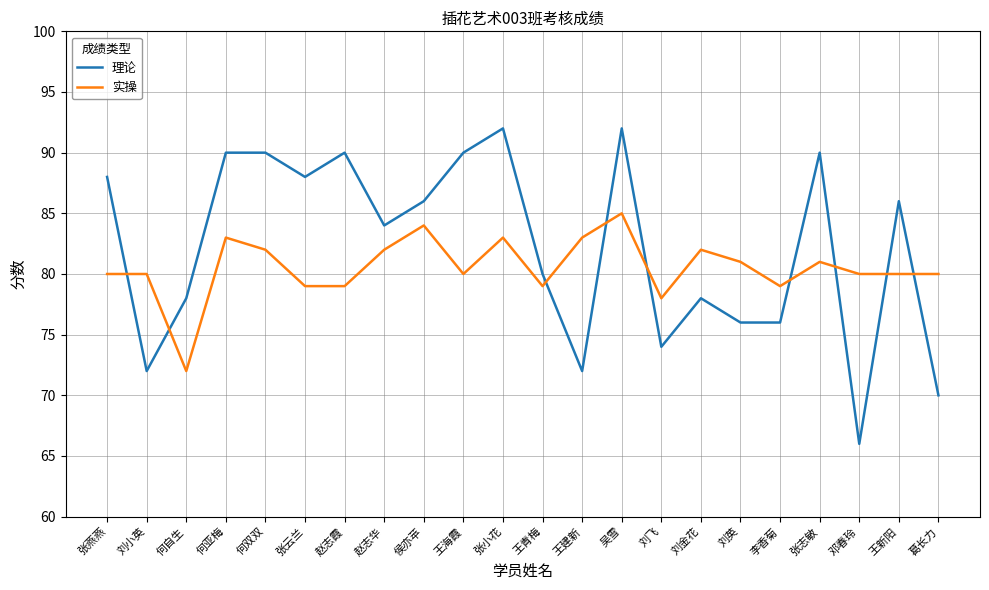

Which category has the lowest value across all series?

邓春玲